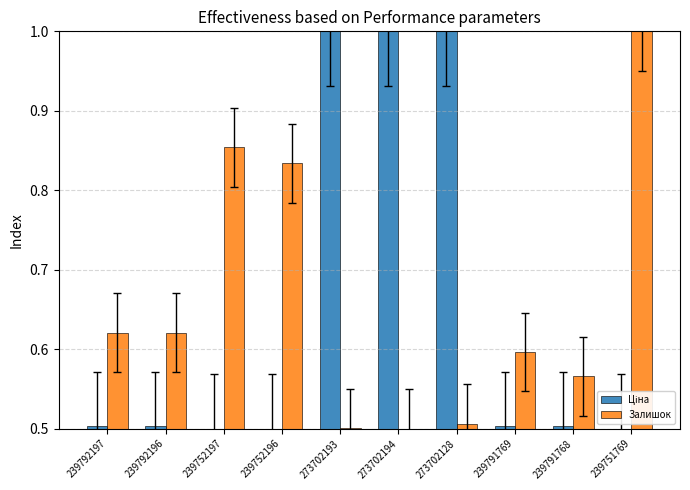

Between 239752197 and 239791769, which series saw the biggest shift?

Залишок